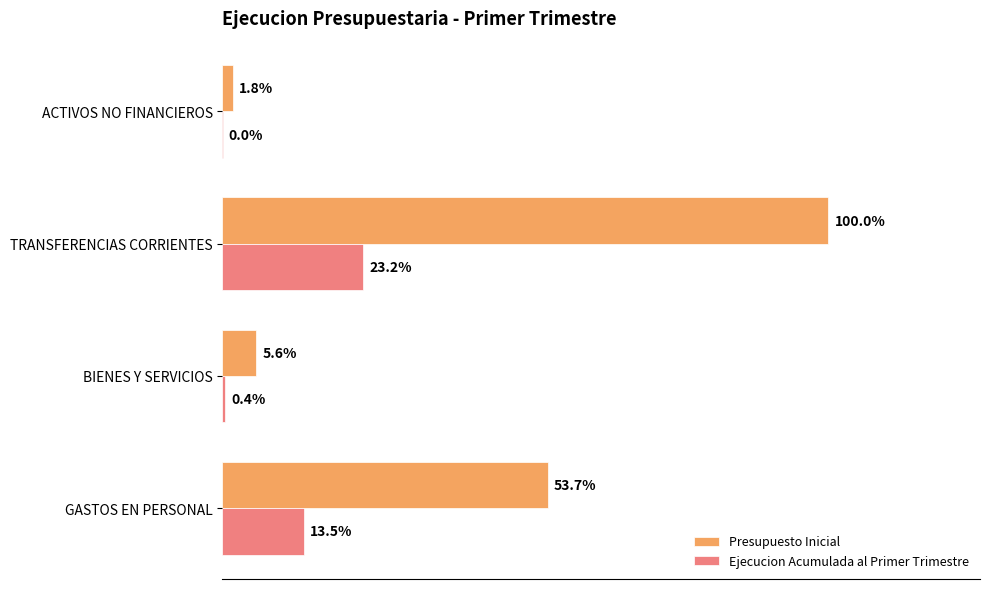

Reading left to right, extract all data points from this chart.

Presupuesto Inicial: 2819737	292775	5251170	92618
Ejecucion Acumulada al Primer Trimestre: 708918	23333	1219807	1365